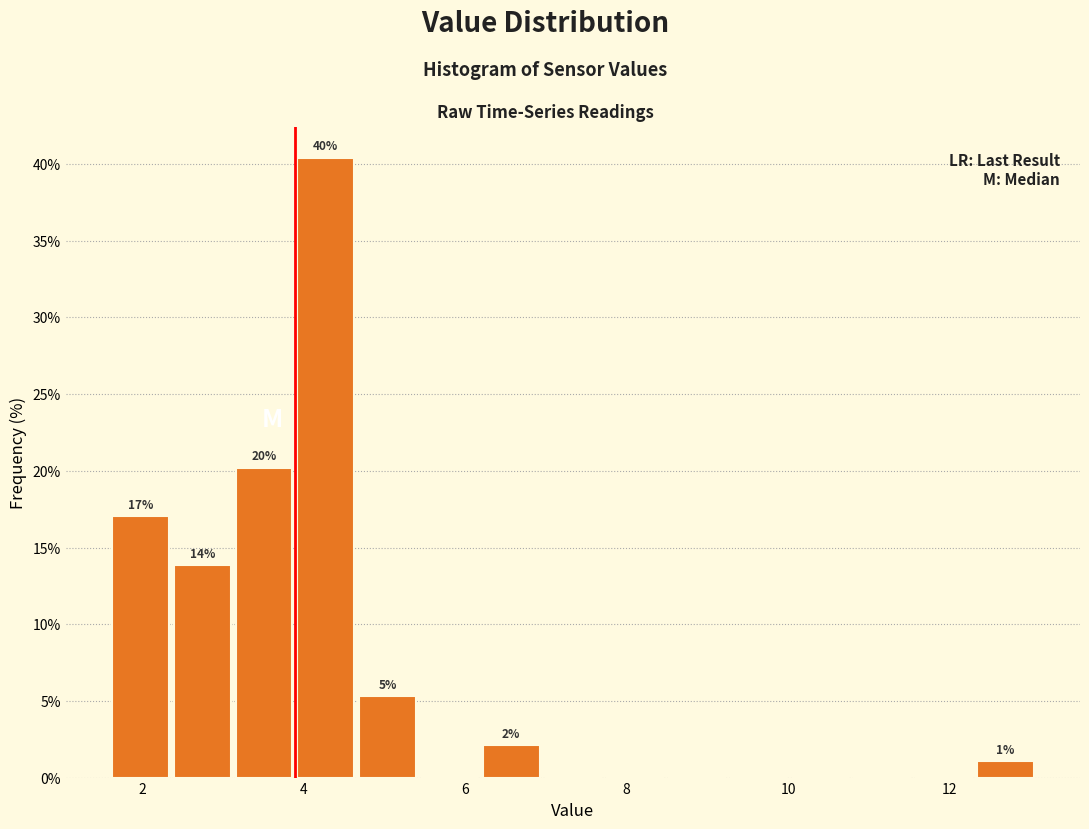

Read against the x-axis, roughly where is the centre of the tallest bar?

4.2